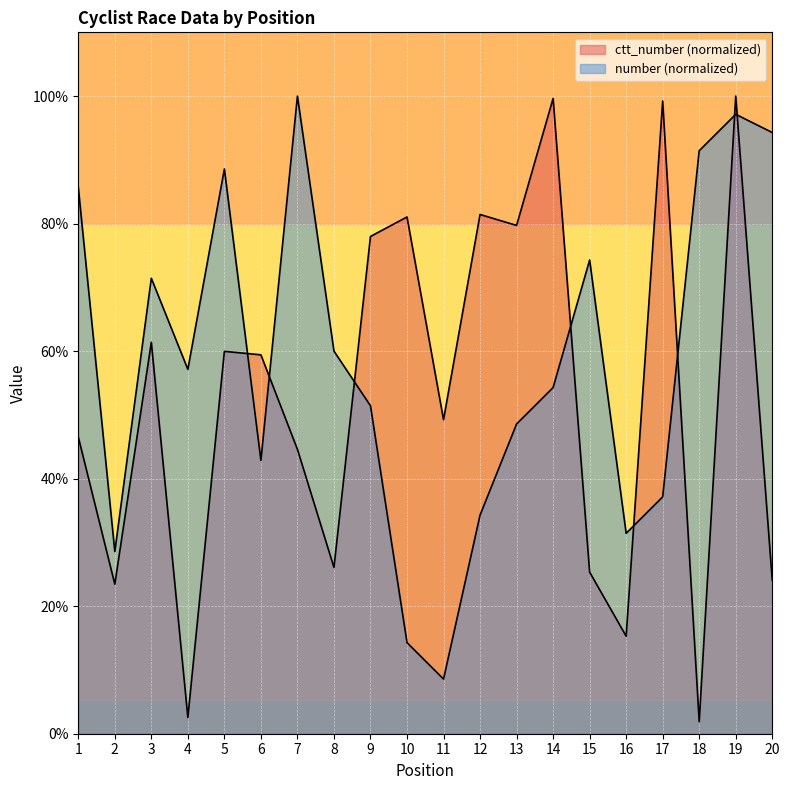

True or false: number has a value of 94.3 at 20.

True